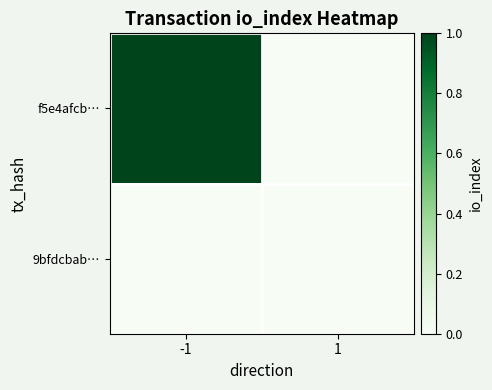

At how many categories does at least one series exceed 0?

1